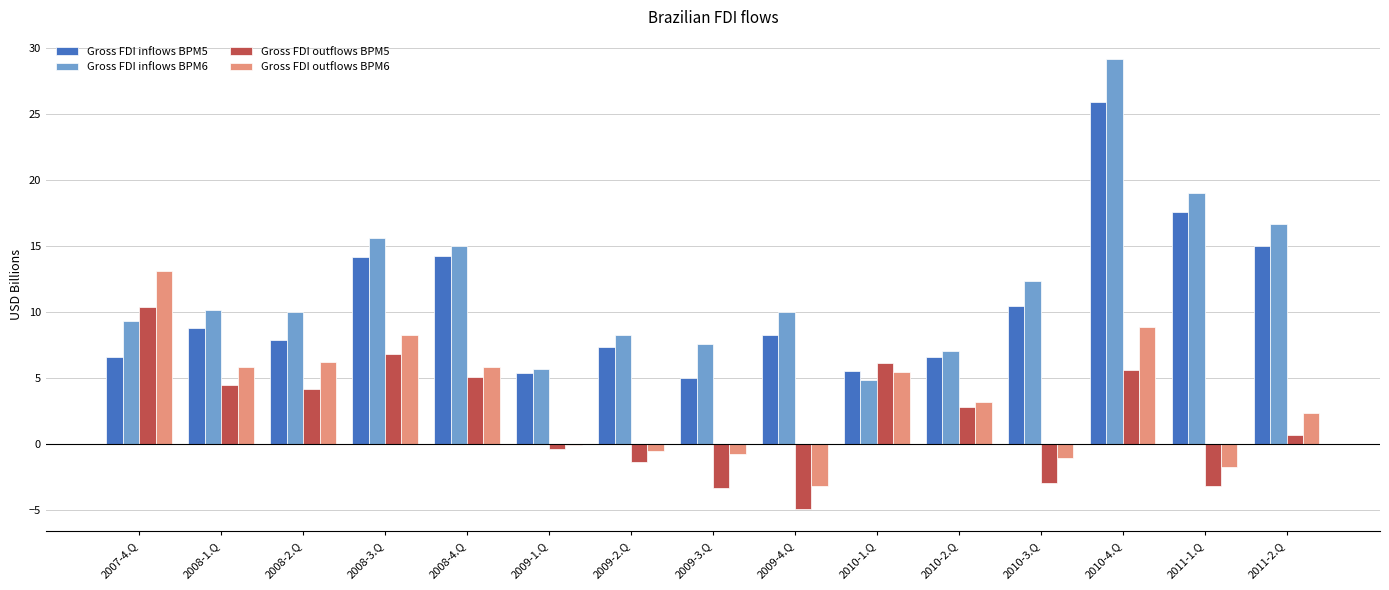

True or false: Gross FDI outflows BPM6 has a value of -0.5 at 2009-2.Q.

True